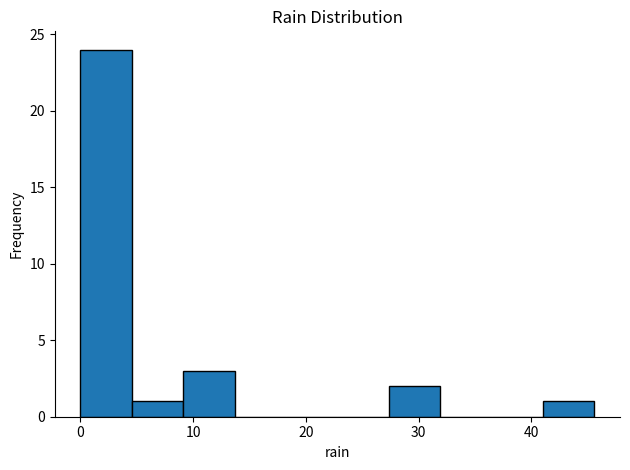

Reading left to right, transcribe this chart: for each bar, give the range it covers on the x-axis and its height. Neither the bar edges nor the heights are printed on the chart, so give them approximately, as read against the axes.

0 to 5: 24
5 to 9: 1
9 to 14: 3
14 to 18: 0
18 to 23: 0
23 to 27: 0
27 to 32: 2
32 to 36: 0
36 to 41: 0
41 to 46: 1